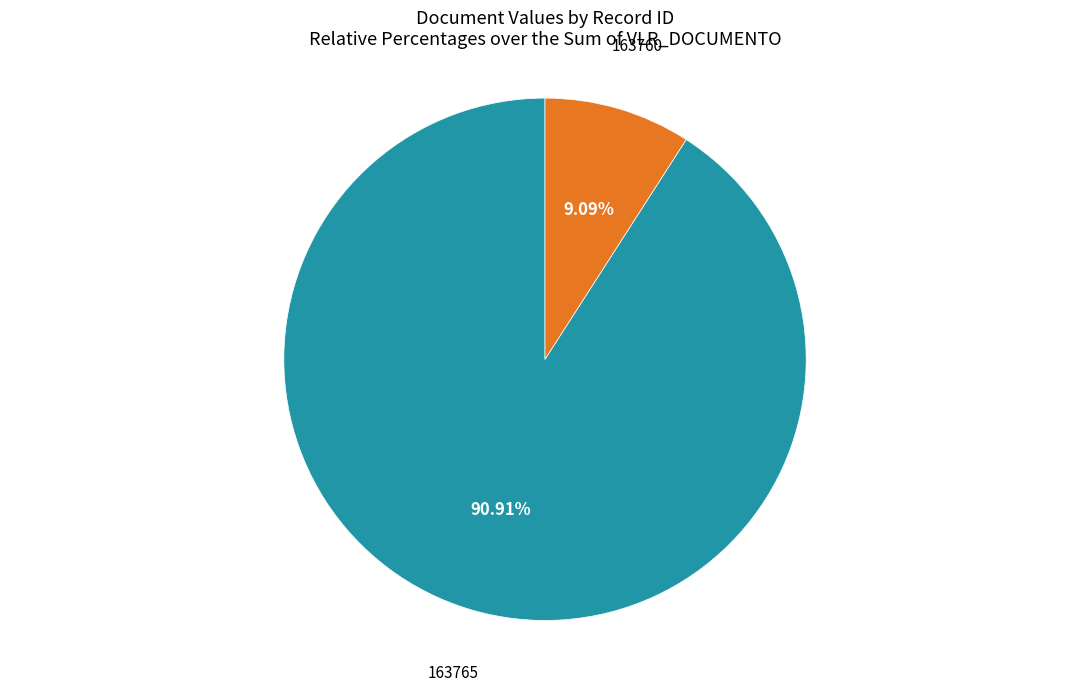

Between 163765 and 163760, which is larger?

163765